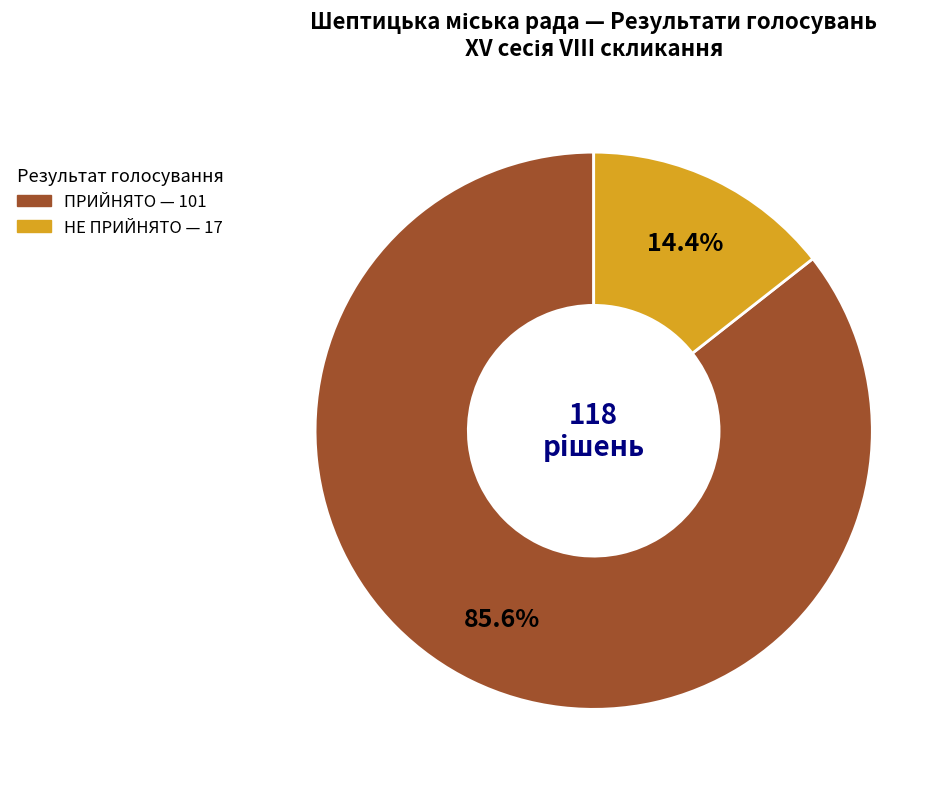

To the nearest percent, what is the difference between the largest and smallest slice percentages?

71%